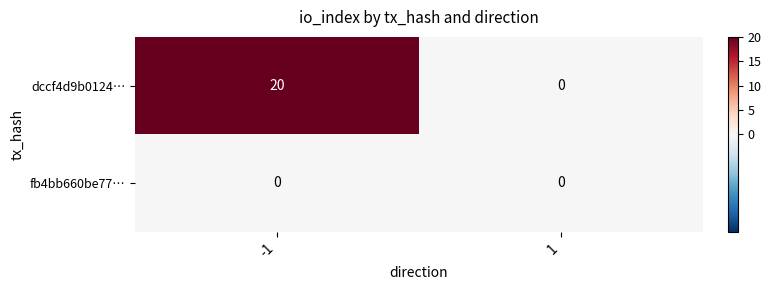

Rank the categories by dccf4d9b0124… value from lowest to highest.

1, -1